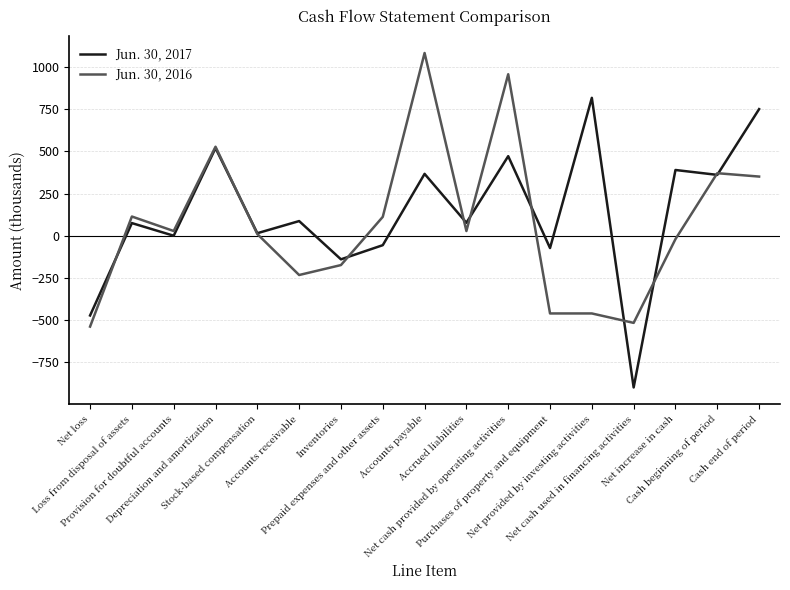

Is the value of Jun. 30, 2016 at Stock-based compensation greater than the value of Jun. 30, 2017 at Cash beginning of period?

No